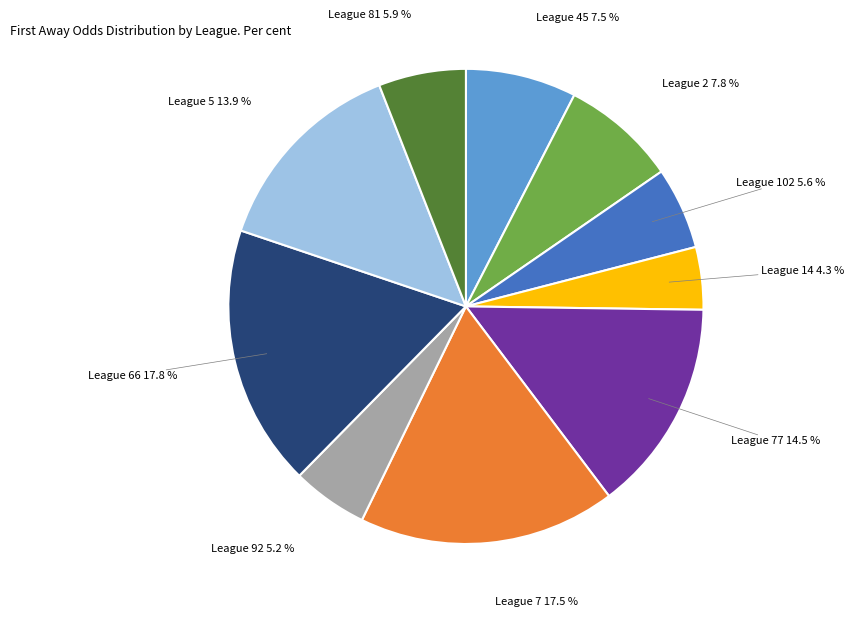

Count the number of slices in the pie.

10